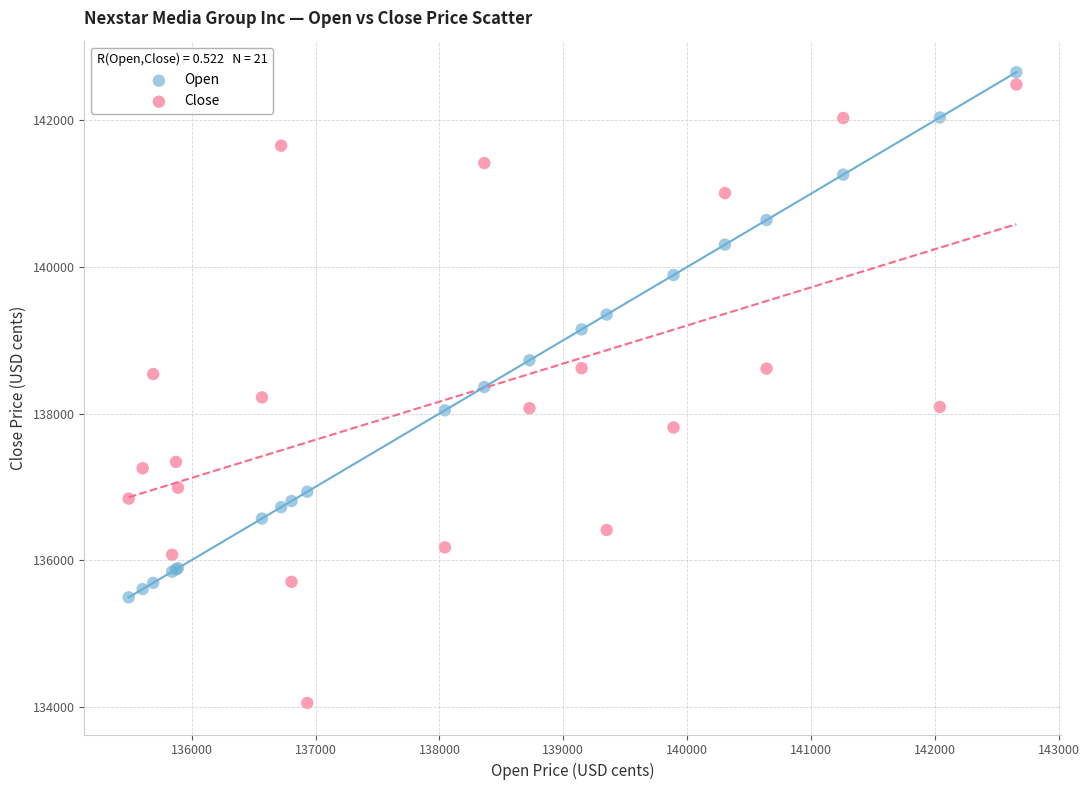

Which series contains the lowest Y value?

Close